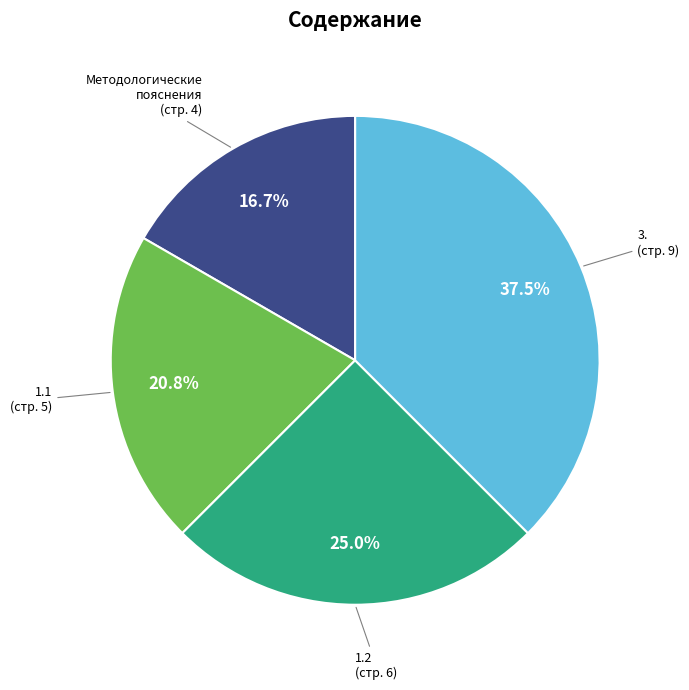

Does any single category account for the majority?

No